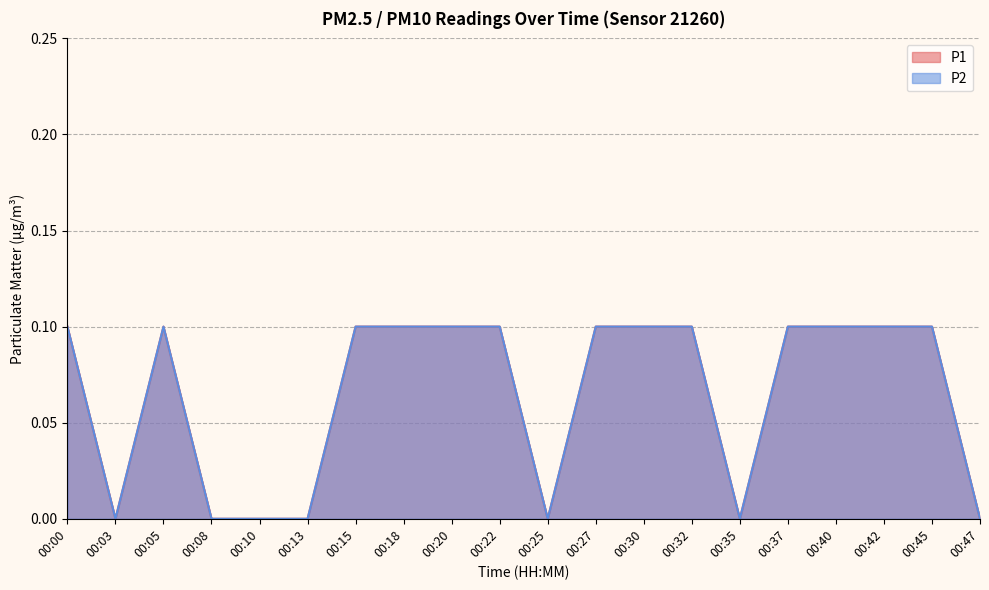

What is the sum of all P1 values?

1.3